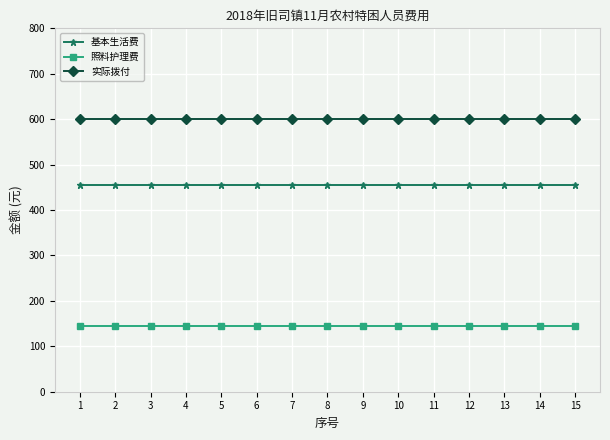

Does the chart have visible grid lines?

Yes